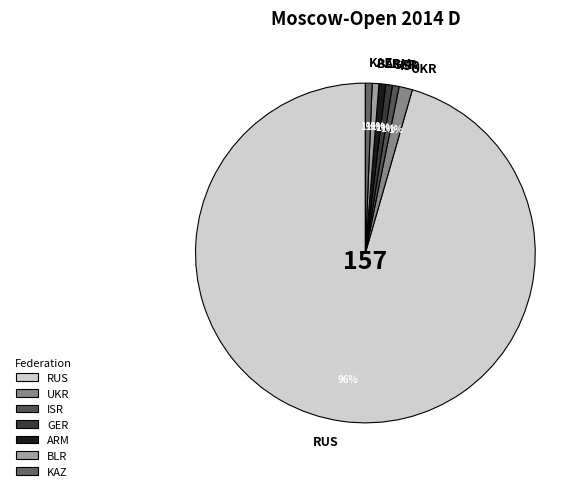

The RUS slice represents 88% of the pie. True or false?

False